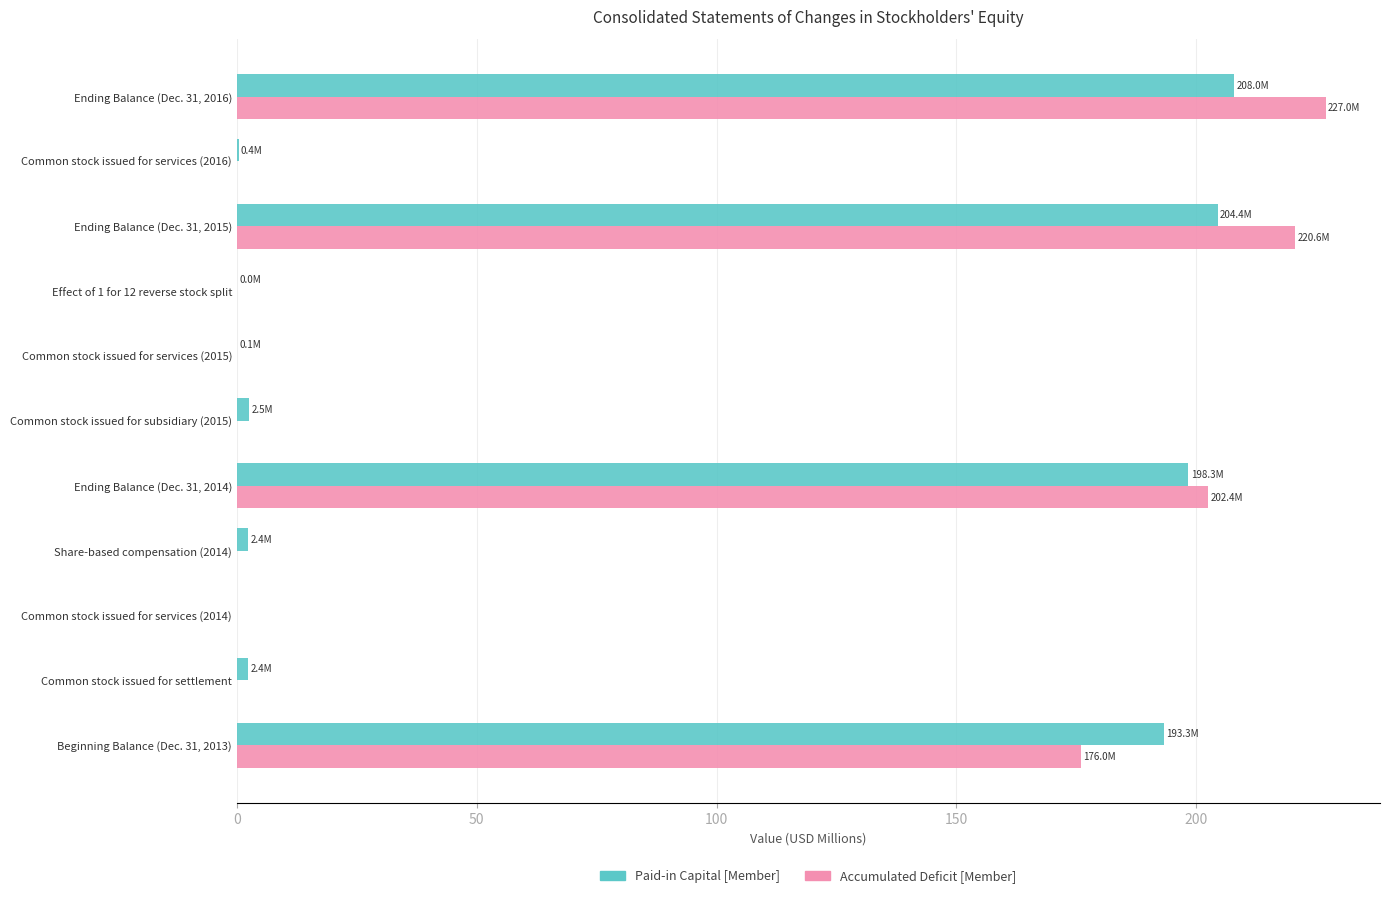

How many distinct data groups are displayed?

2